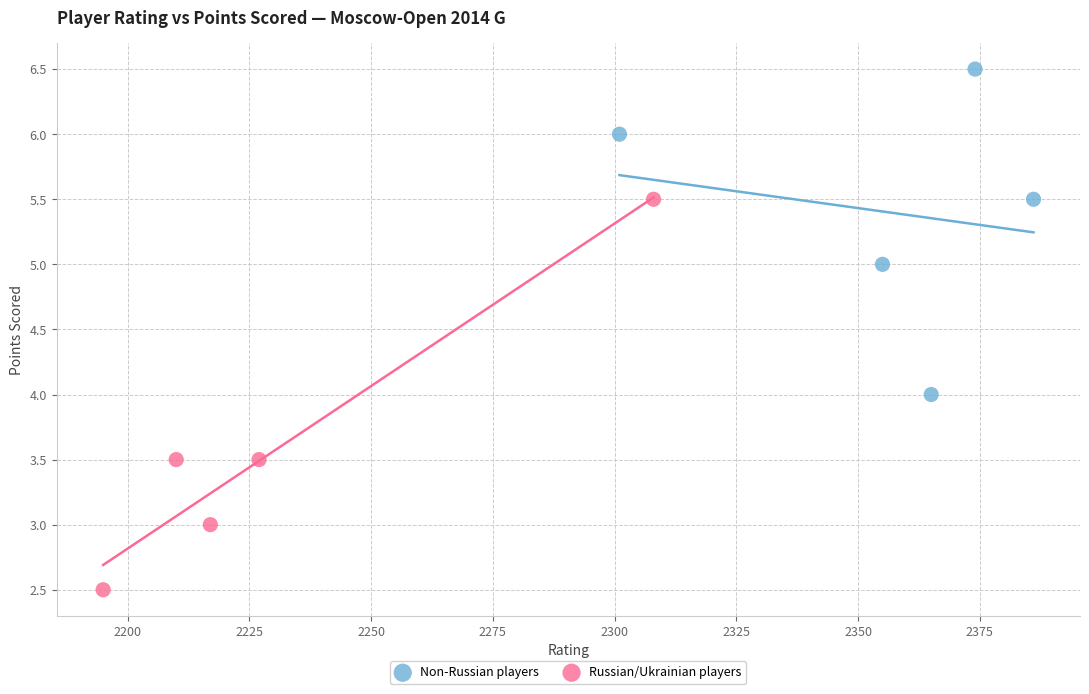

Which series contains the lowest Y value?

Russian/Ukrainian players